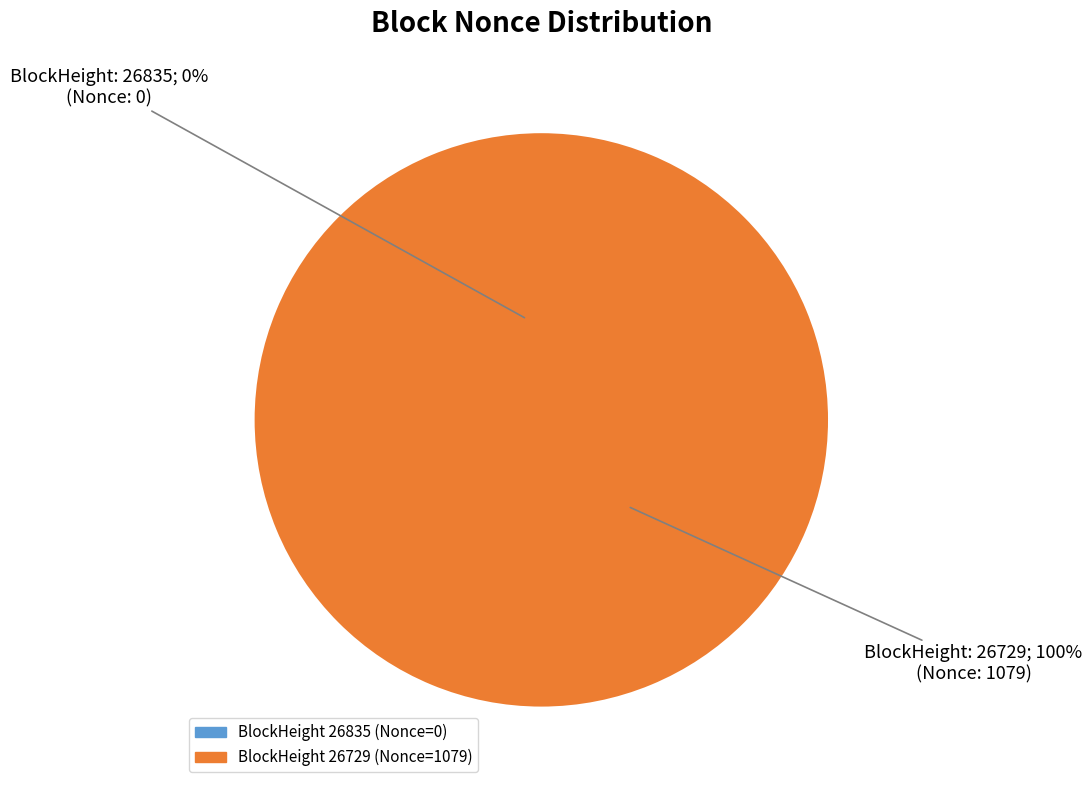

Which category has the smallest portion of the pie?

26835 (Nonce: 0)